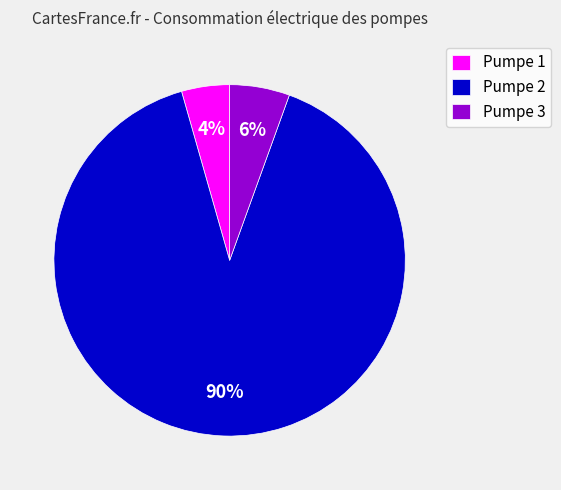

Is Pumpe 2 the majority of the pie?

Yes